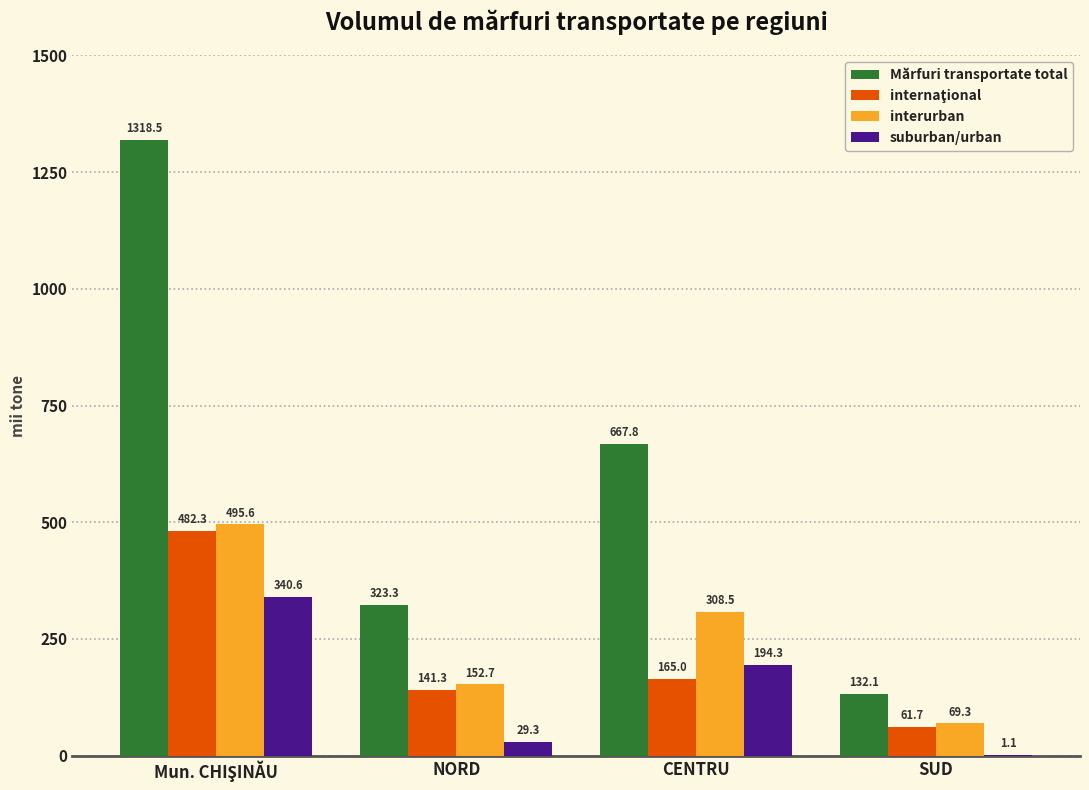

Are the bars grouped side by side (vs. stacked)?

Yes